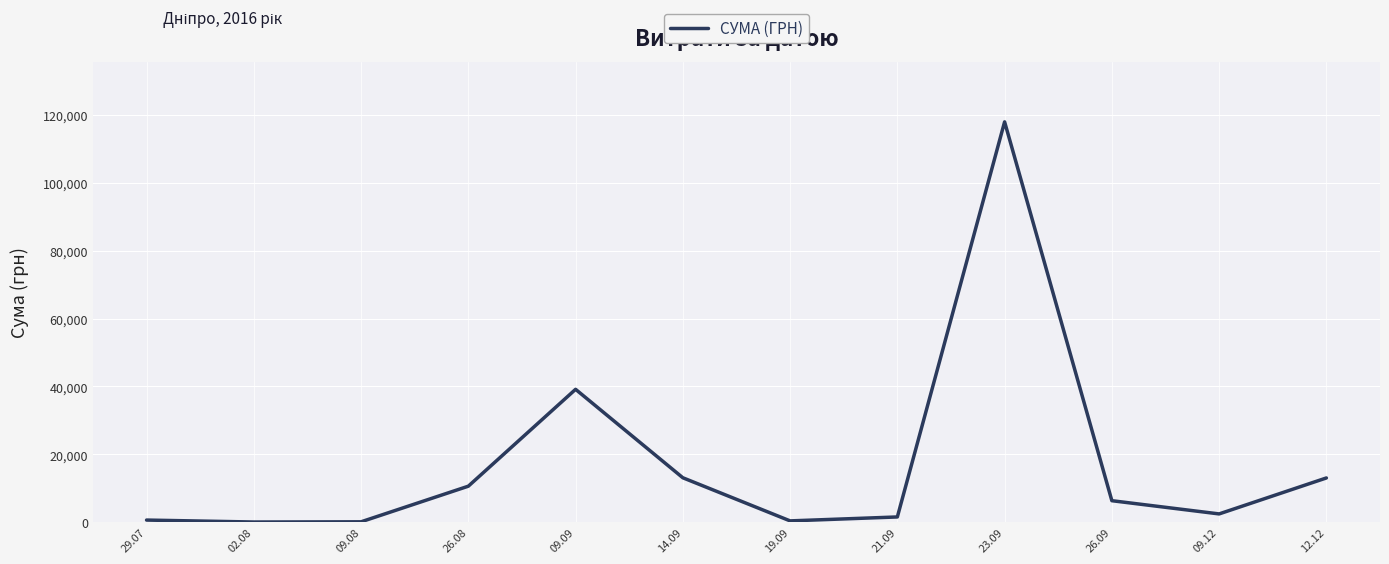

Count the number of data series in this chart.

1